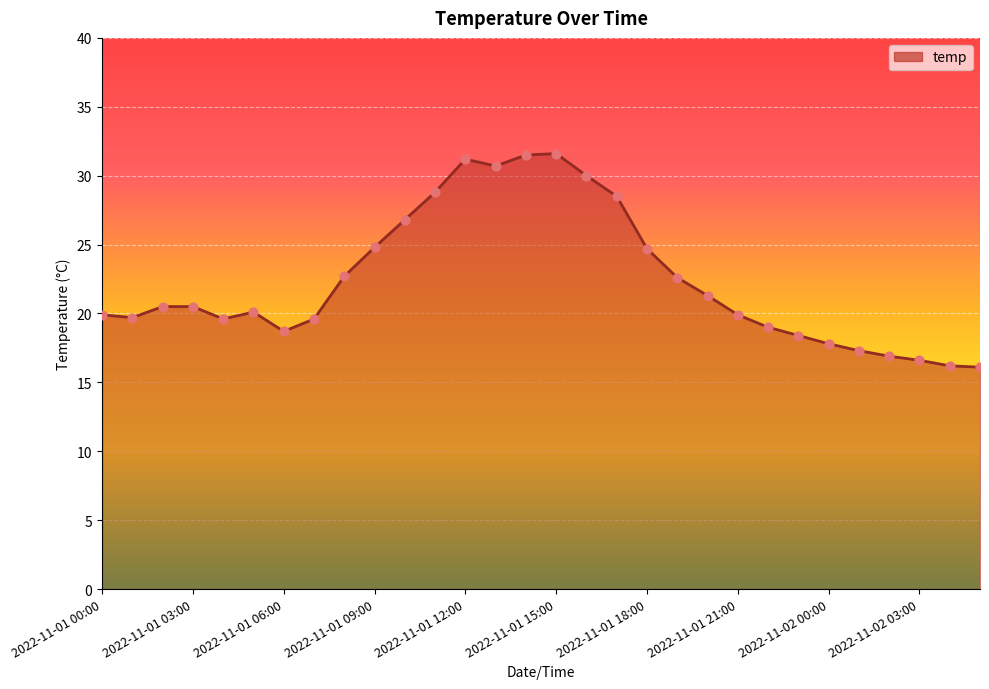

What is the maximum value shown in the chart?

31.6